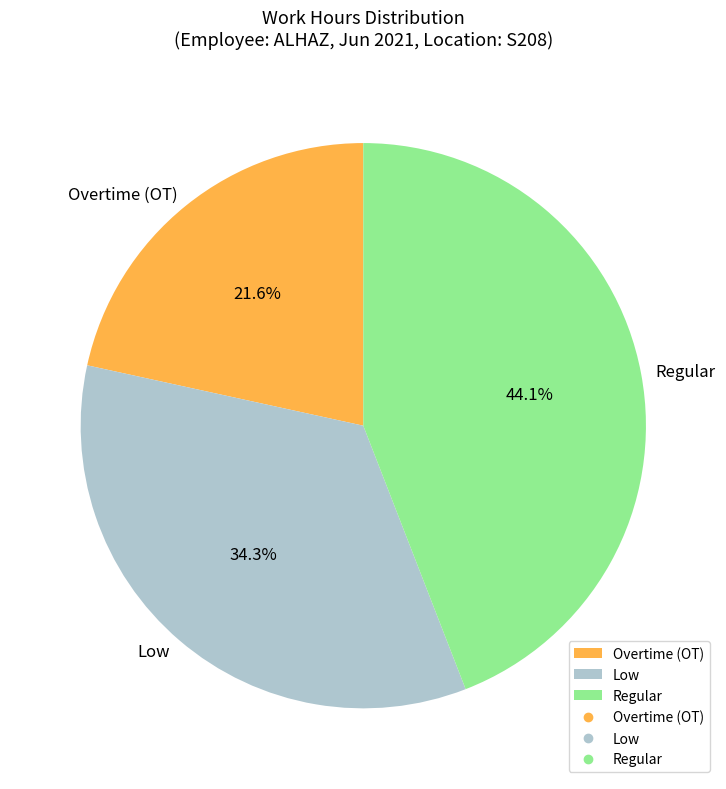

Is there any slice that represents more than half of the pie?

No